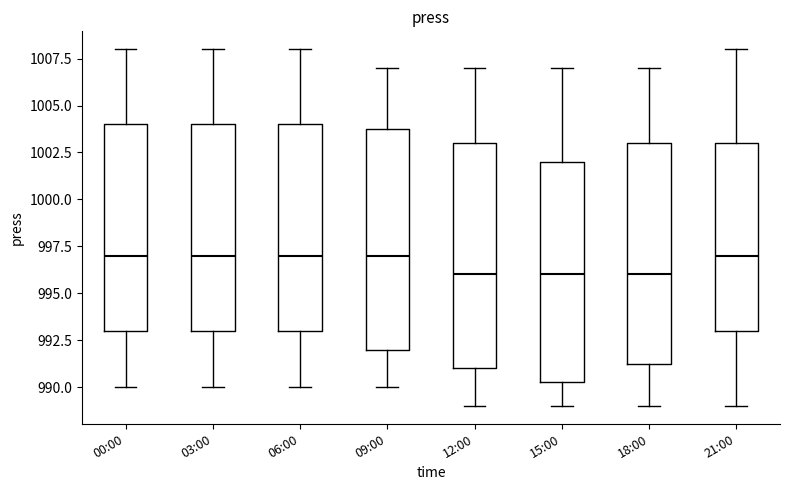

Where does the upper whisker of the box for 18:00 end on the y-axis? The values are not printed on the chart, so give them approximately, as read against the axis.

1007.0